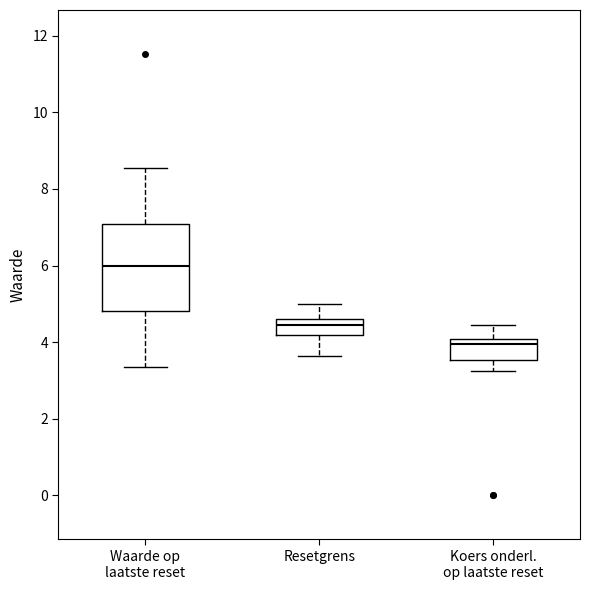

Comparing the boxes themselves (not the whiskers), which one is the tallest?

Waarde op laatste reset